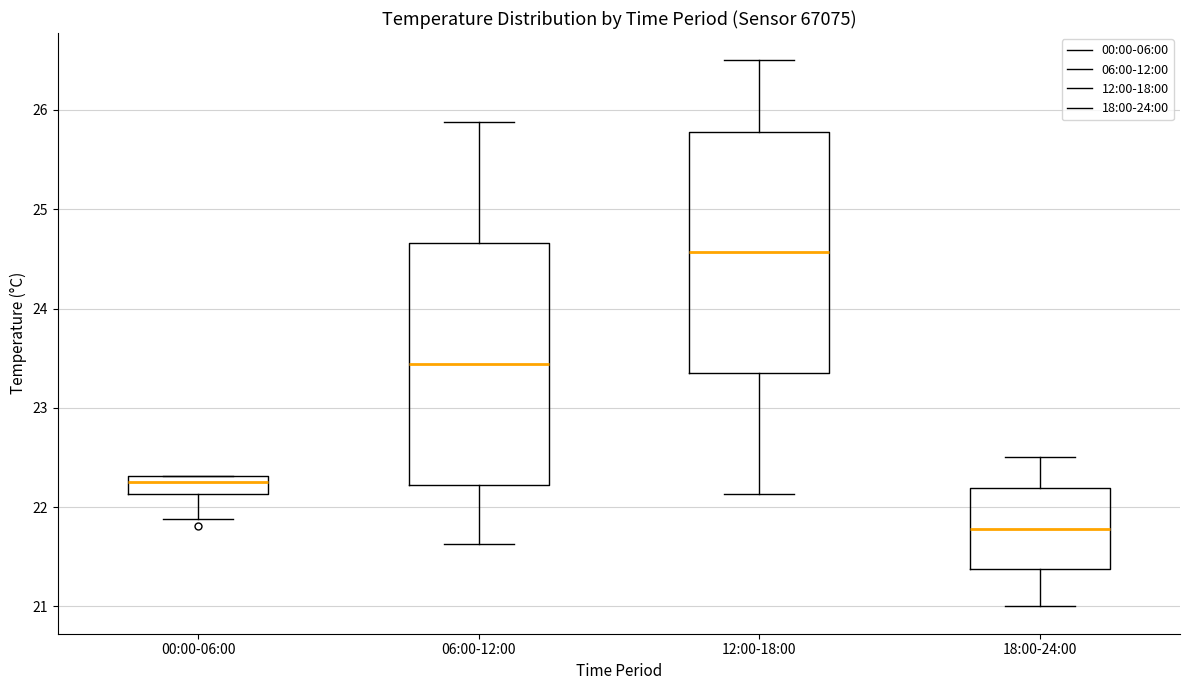

Which box's median line is the highest?

12:00-18:00